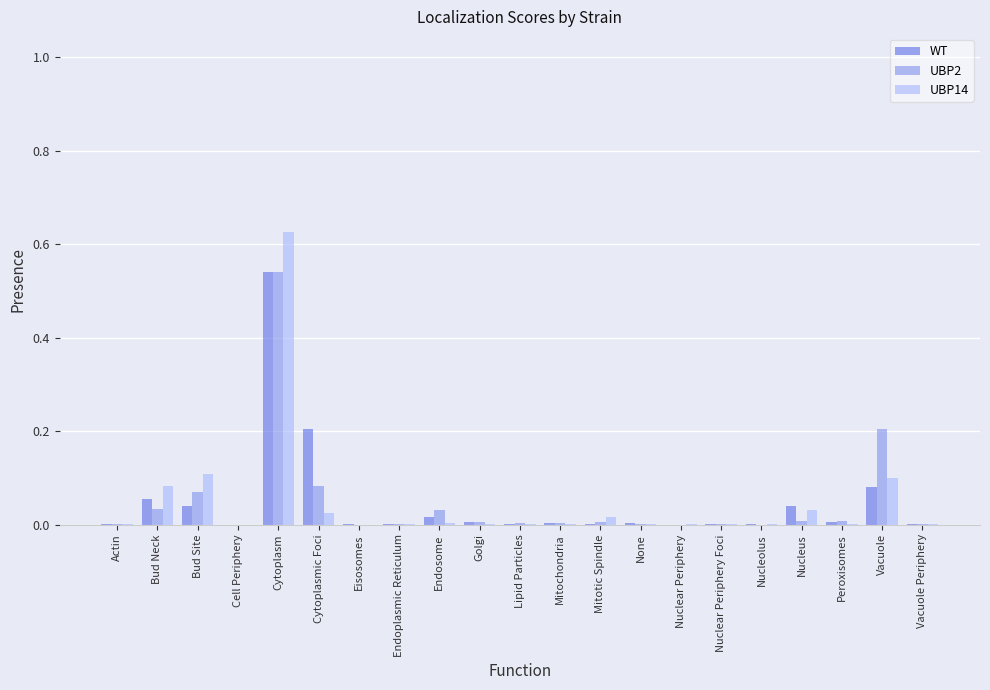

True or false: WT has a value of 0.0 at Actin.

True